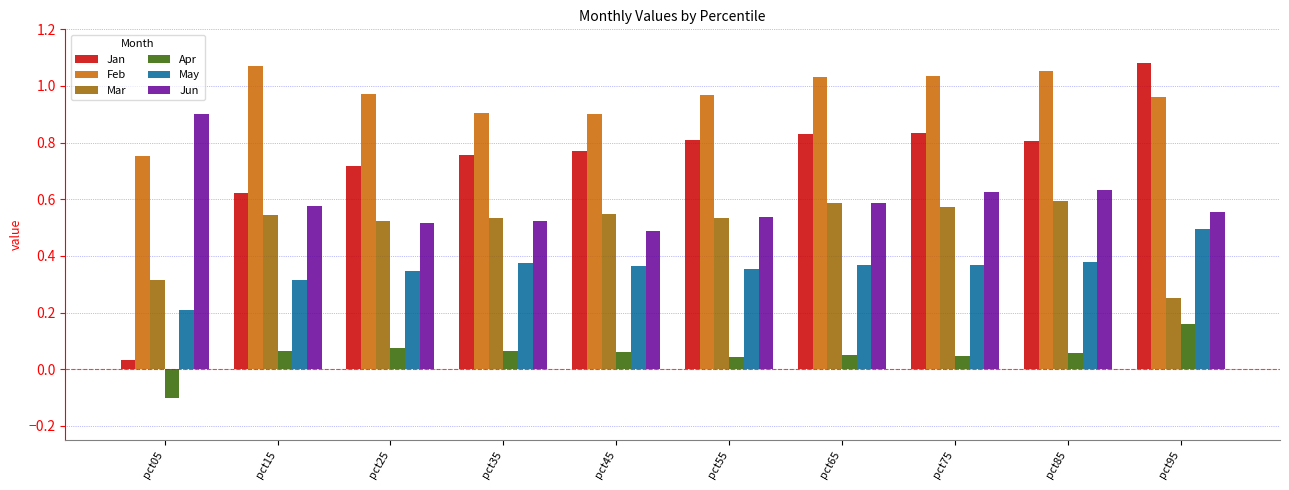

How many May values are between 0 and 1?

10